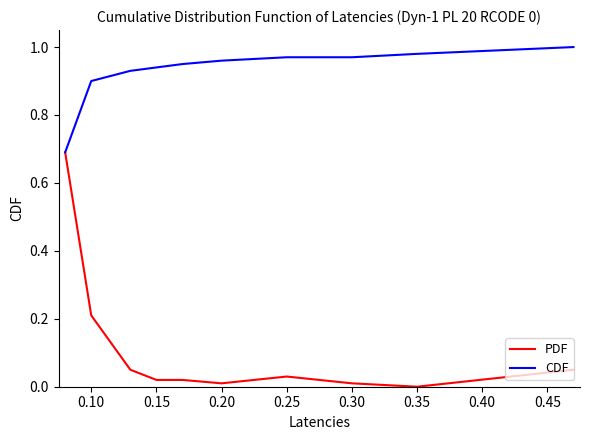

Which series has the largest total across all categories?

CDF